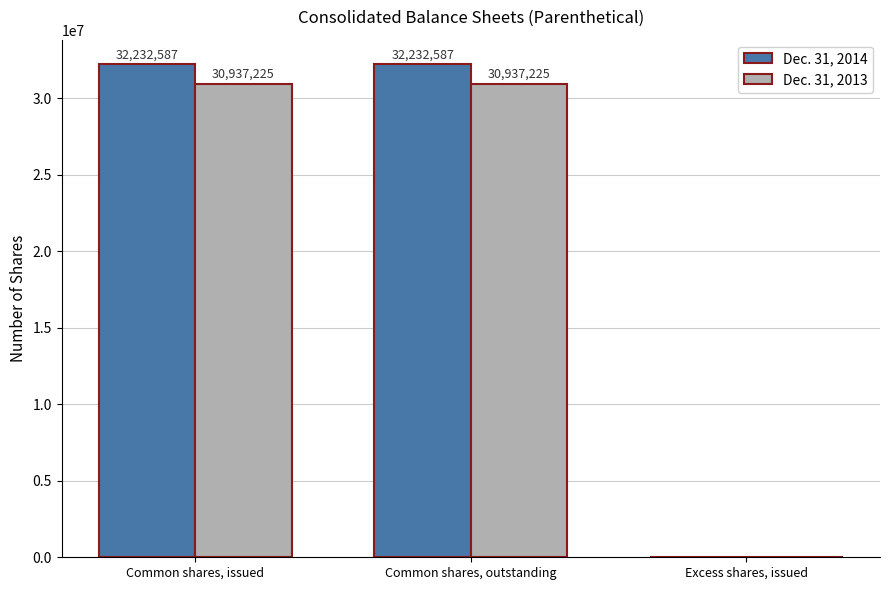

How many groups of bars are there?

3